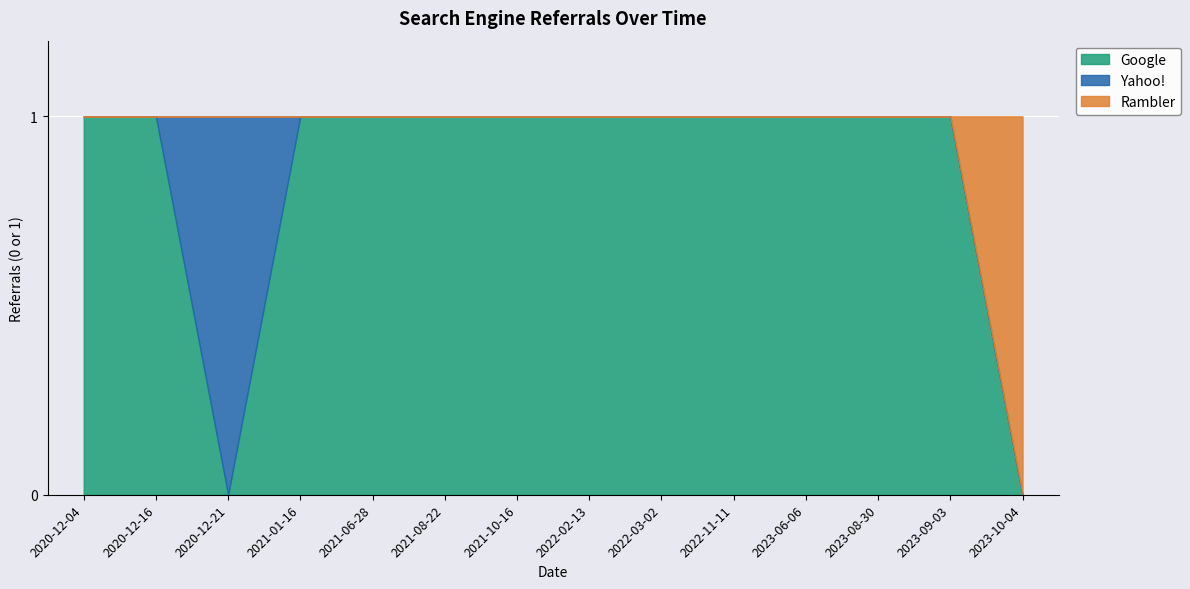

Is it true that Google equals 1 at 2022-03-02?

True